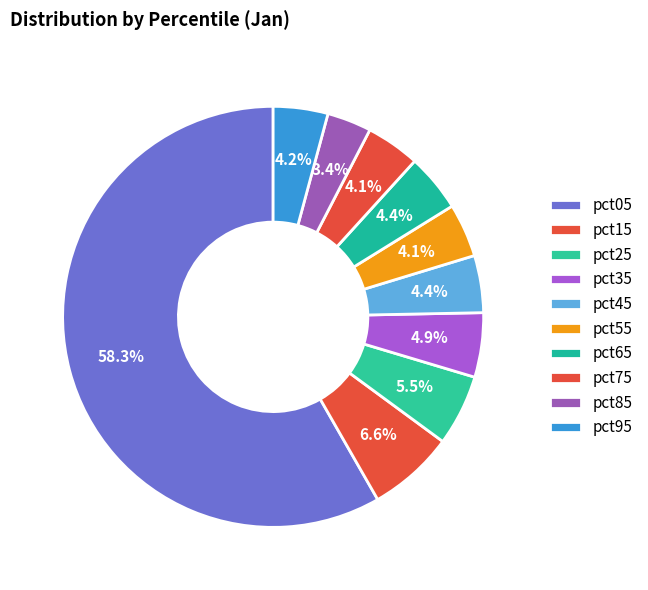

How much of the chart is everything except pct25?

94.5%